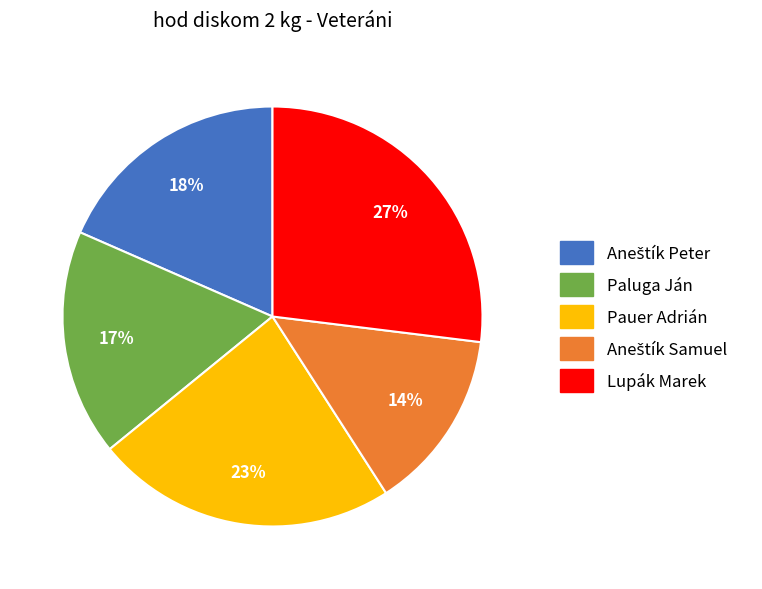

Between Pauer Adrián and Lupák Marek, which is larger?

Lupák Marek